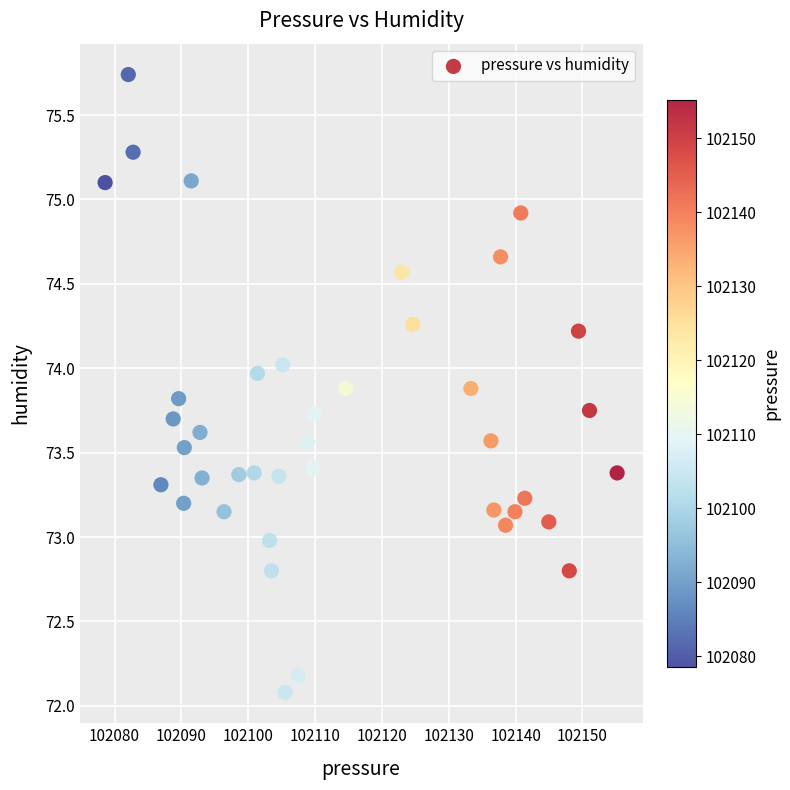

What is the range of X values (max minus min)?

76.6